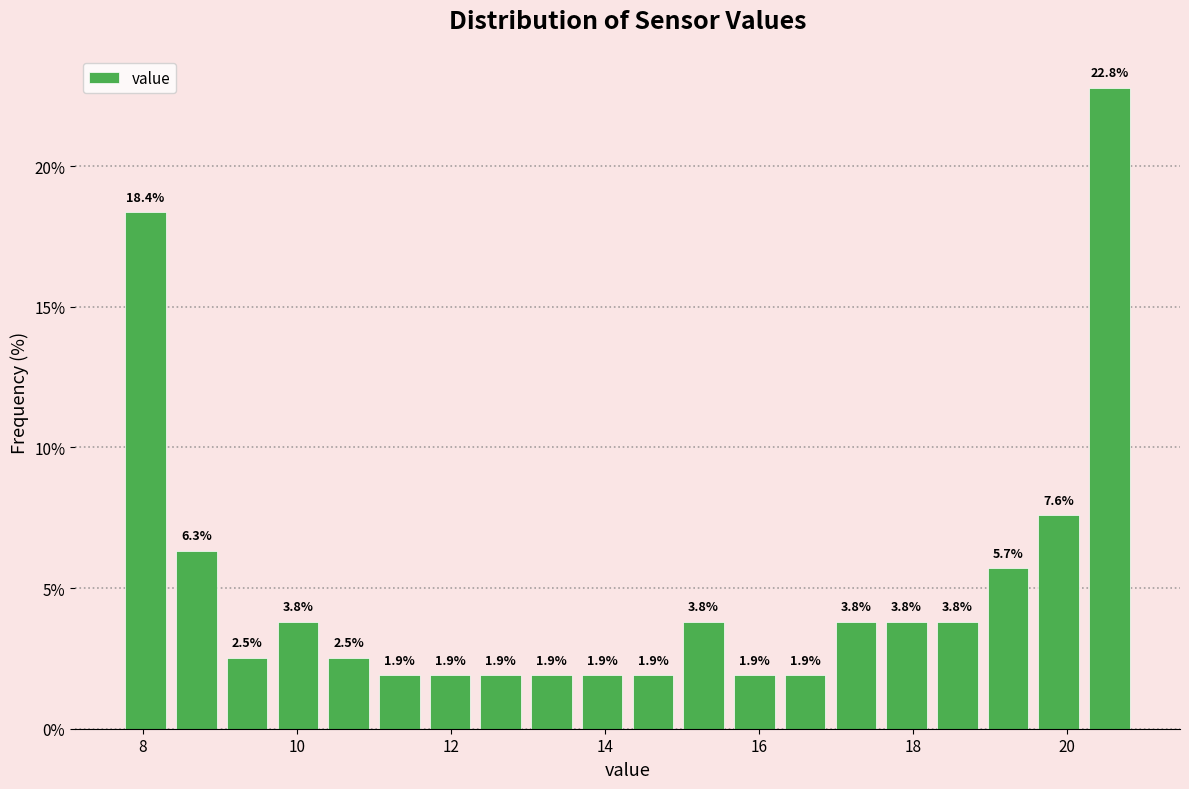

Read against the x-axis, roughly where is the centre of the tallest bar?

20.6